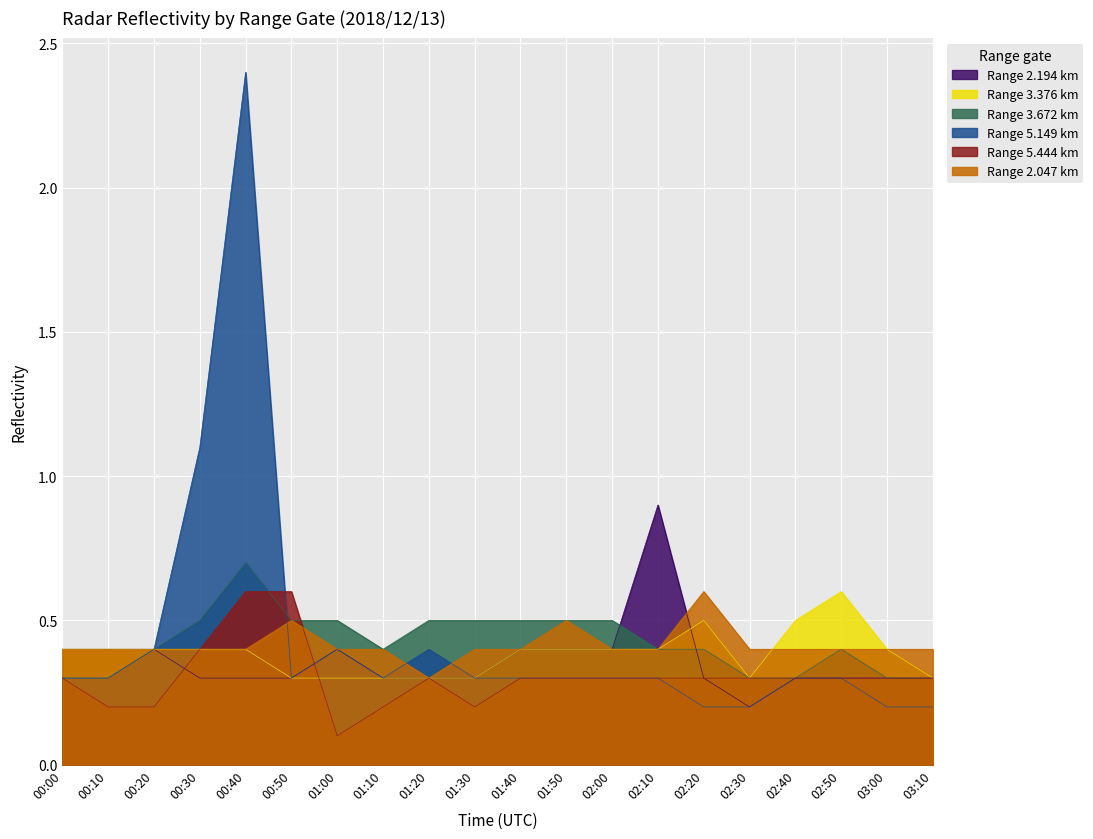

Which series has the largest total across all categories?

5.149